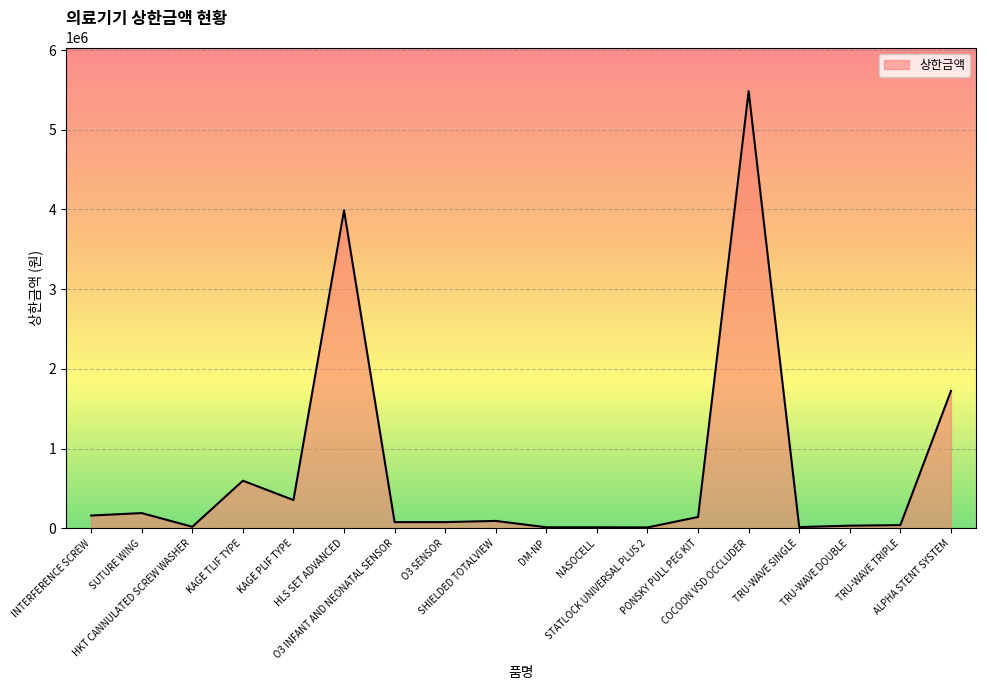

What is the greatest value displayed?

5484230